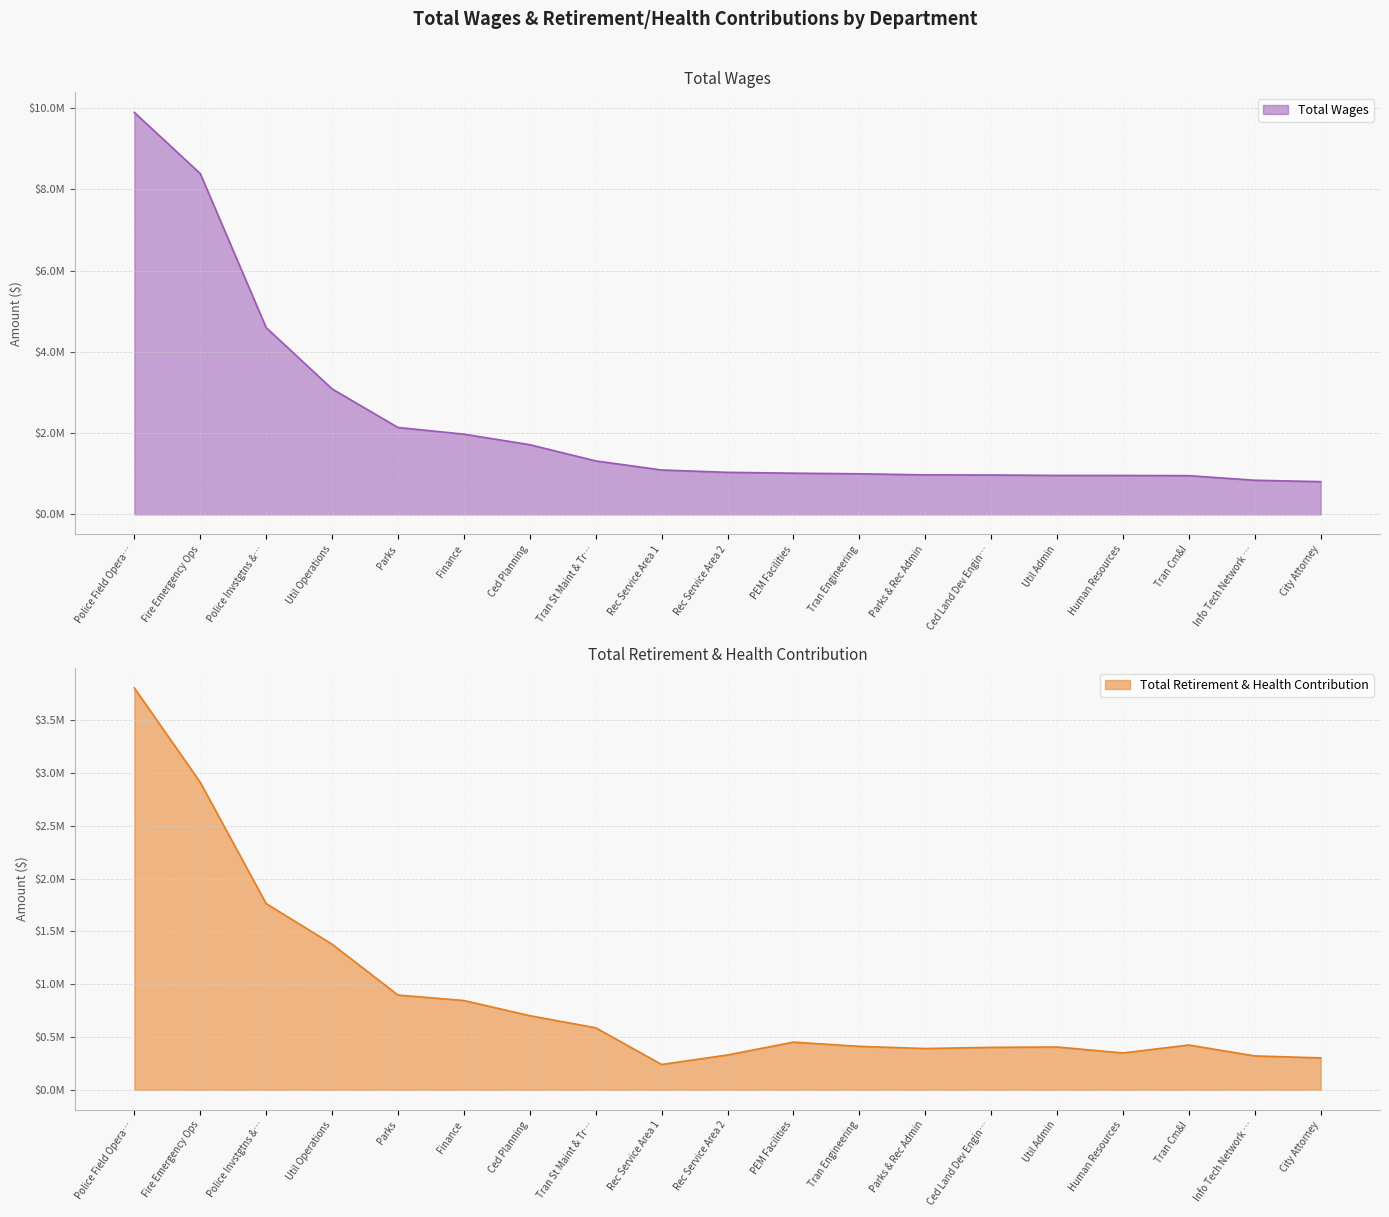

Which series has the widest spread of values?

Total Wages